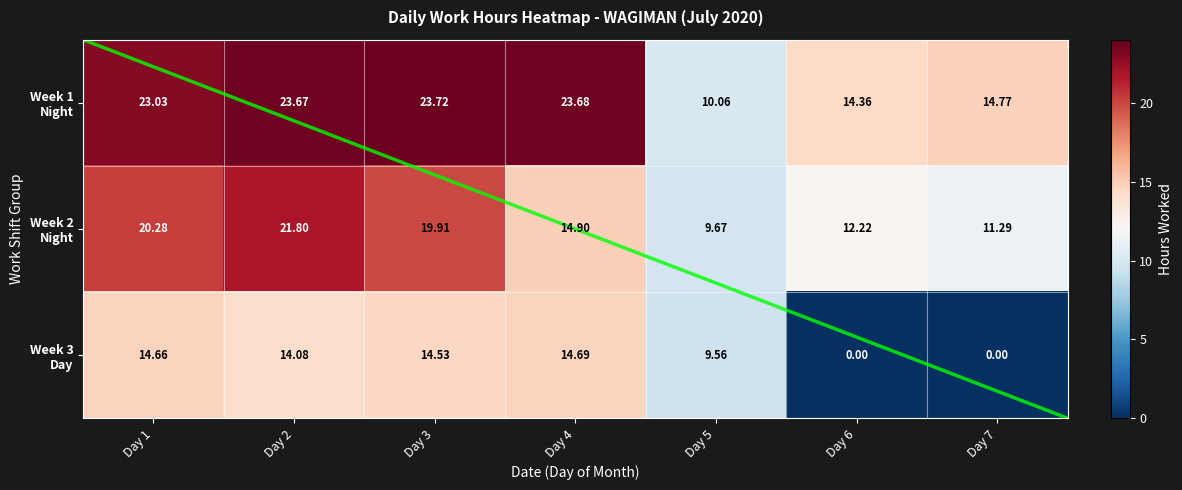

Between Day 3 and Day 6, which is larger?

Day 3